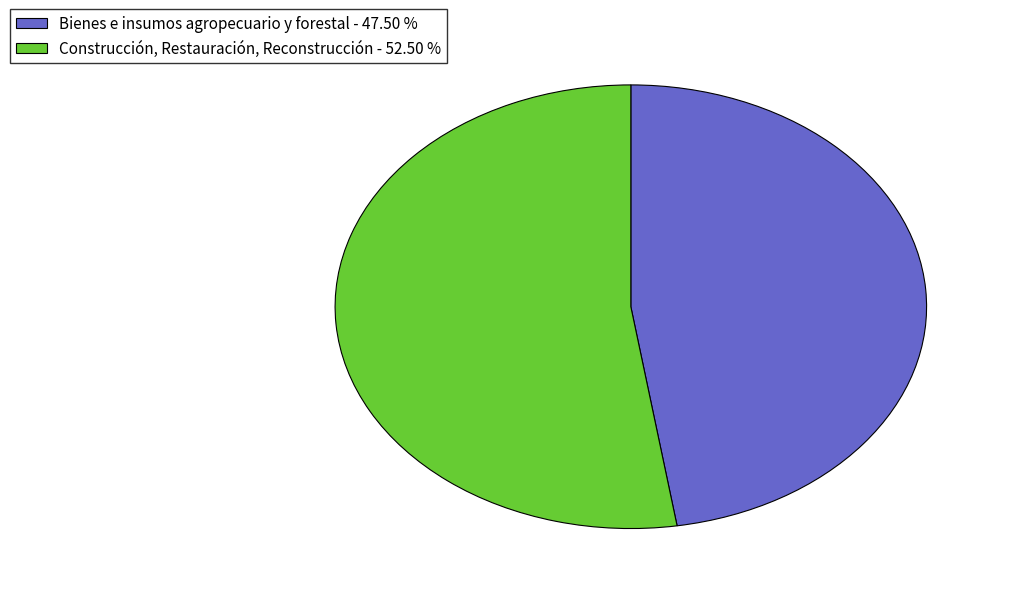

Is the sum of Construcción, Restauración, Reconstrucción and Bienes e insumos agropecuario y forestal greater than half?

Yes